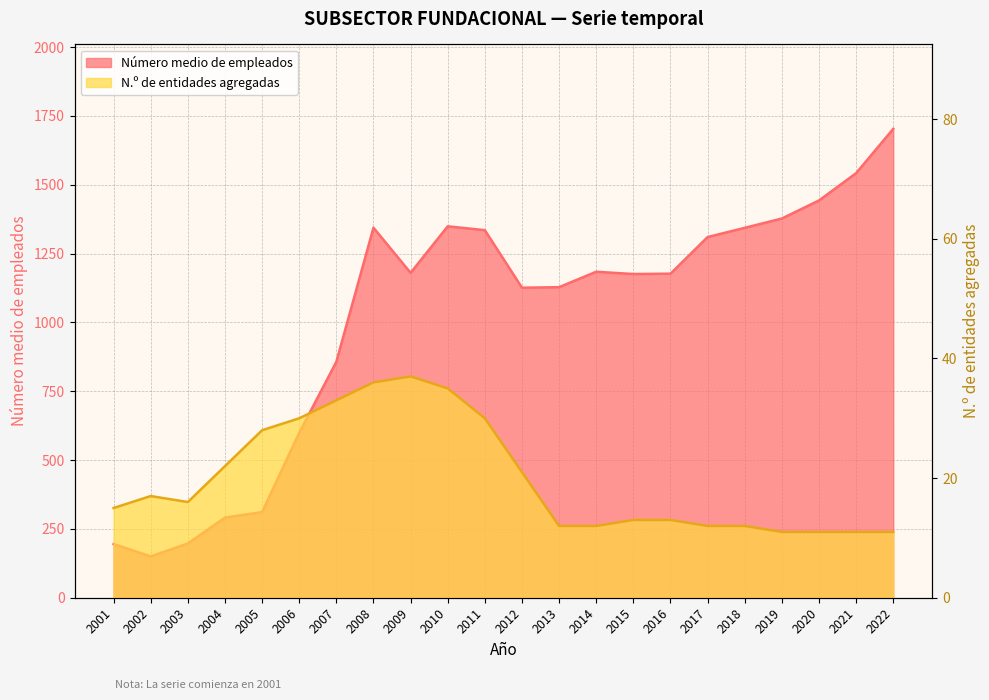

What is the average value of the N.º de entidades agregadas series?

19.9